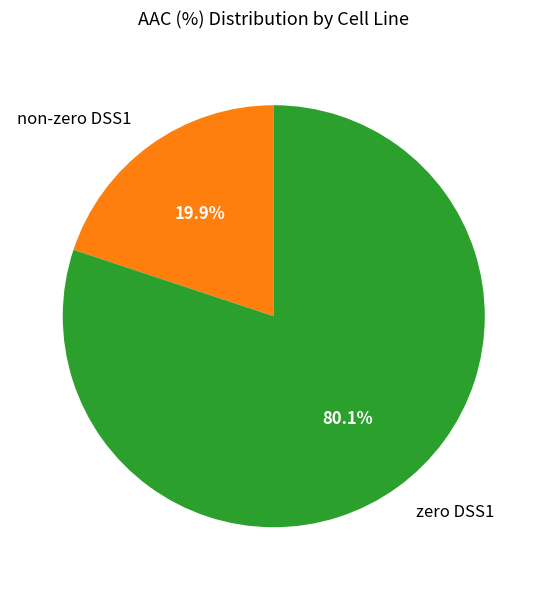

Is there any slice that represents more than half of the pie?

Yes